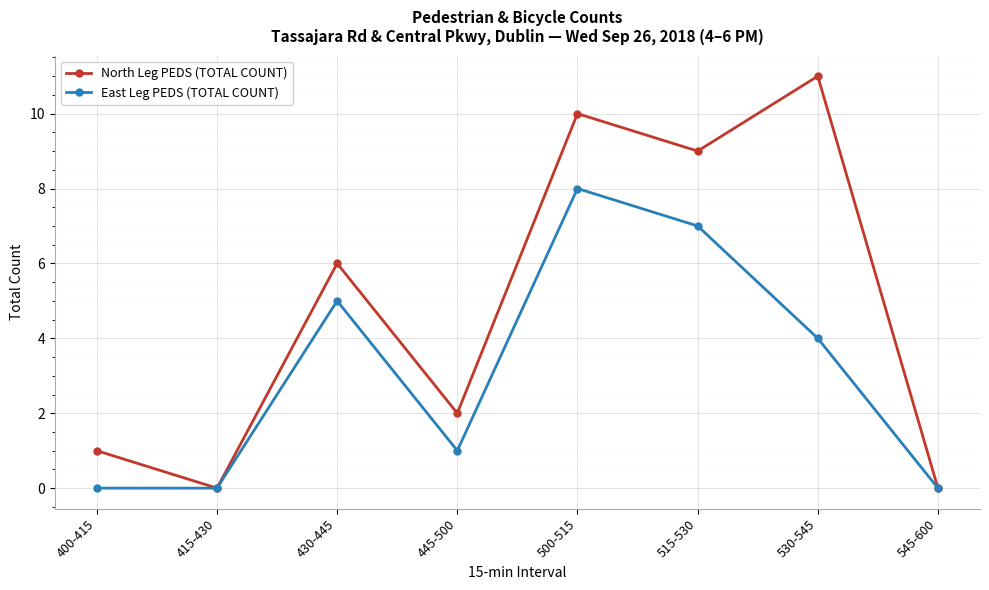

At which category is the sum across all series the highest?

500-515